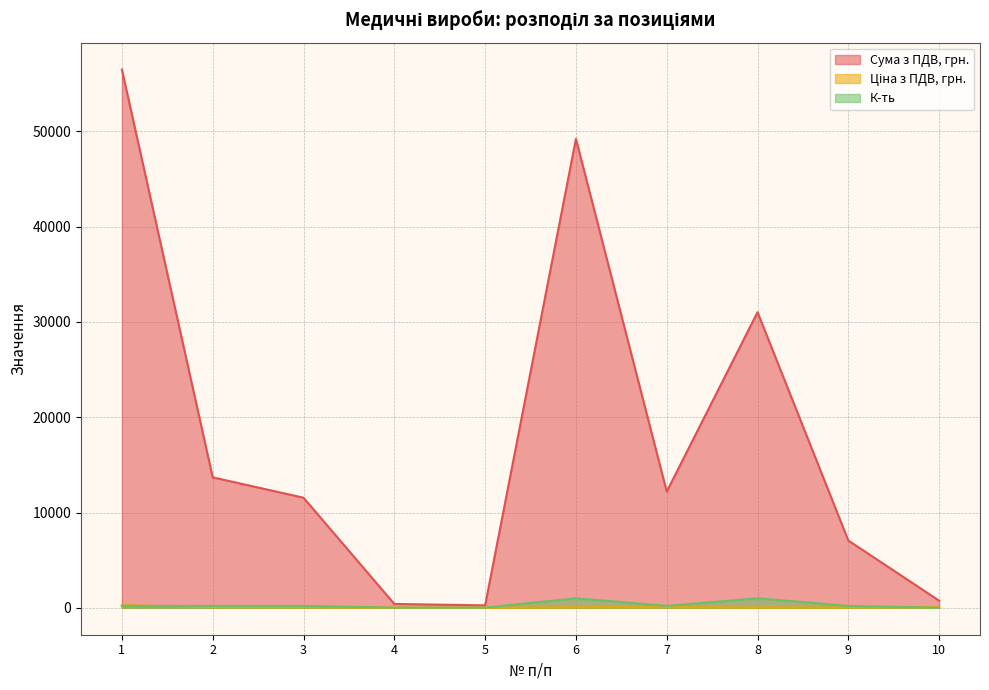

Is it true that Ціна з ПДВ, грн. equals 49.2 at 6?

True